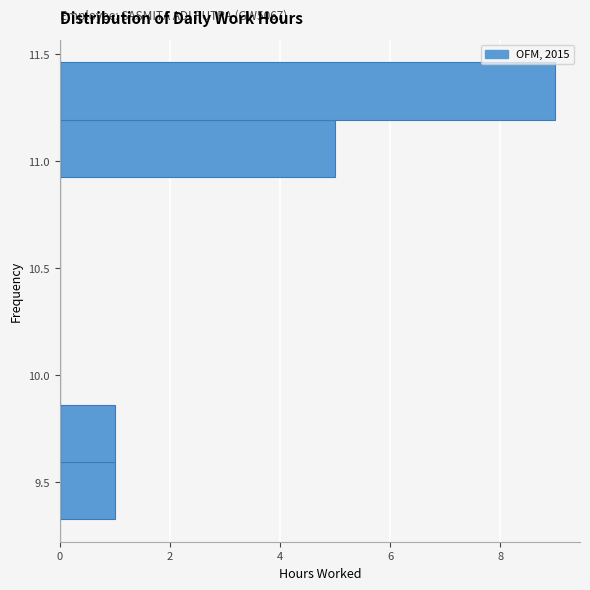

Over which range of the y-axis is the bar longest?

11.20 to 11.45